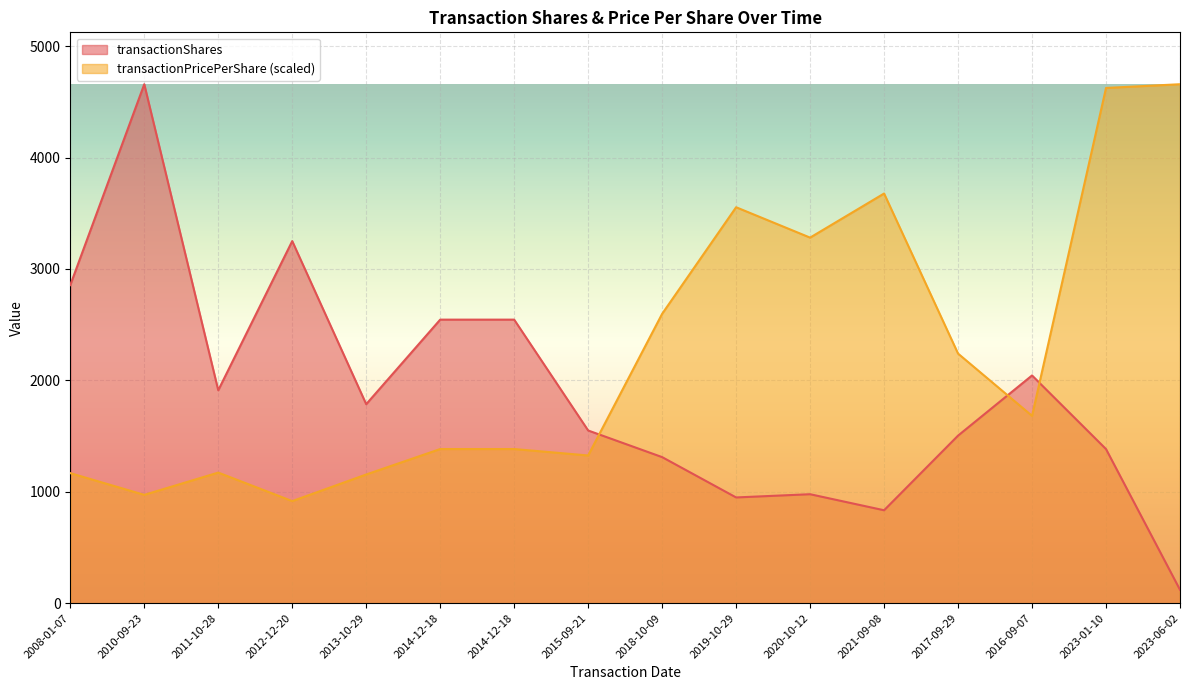

Reading left to right, list all the values displayed in this chart.

transactionShares: 2008-01-07=2855.0	2010-09-23=4658.0	2011-10-28=1911.0	2012-12-20=3250.0	2013-10-29=1786.0	2014-12-18=2545.0	2014-12-18=2545.0	2015-09-21=1550.0	2018-10-09=1311.0	2019-10-29=949.0	2020-10-12=978.0	2021-09-08=834.0	2017-09-29=1504.0	2016-09-07=2044.0	2023-01-10=1383.0	2023-06-02=120.0
transactionPricePerShare: 2008-01-07=1167.1	2010-09-23=972.2	2011-10-28=1172.1	2012-12-20=916.1	2013-10-29=1155.0	2014-12-18=1383.5	2014-12-18=1383.5	2015-09-21=1325.7	2018-10-09=2597.2	2019-10-29=3553.8	2020-10-12=3281.2	2021-09-08=3677.0	2017-09-29=2240.1	2016-09-07=1681.4	2023-01-10=4624.5	2023-06-02=4658.0